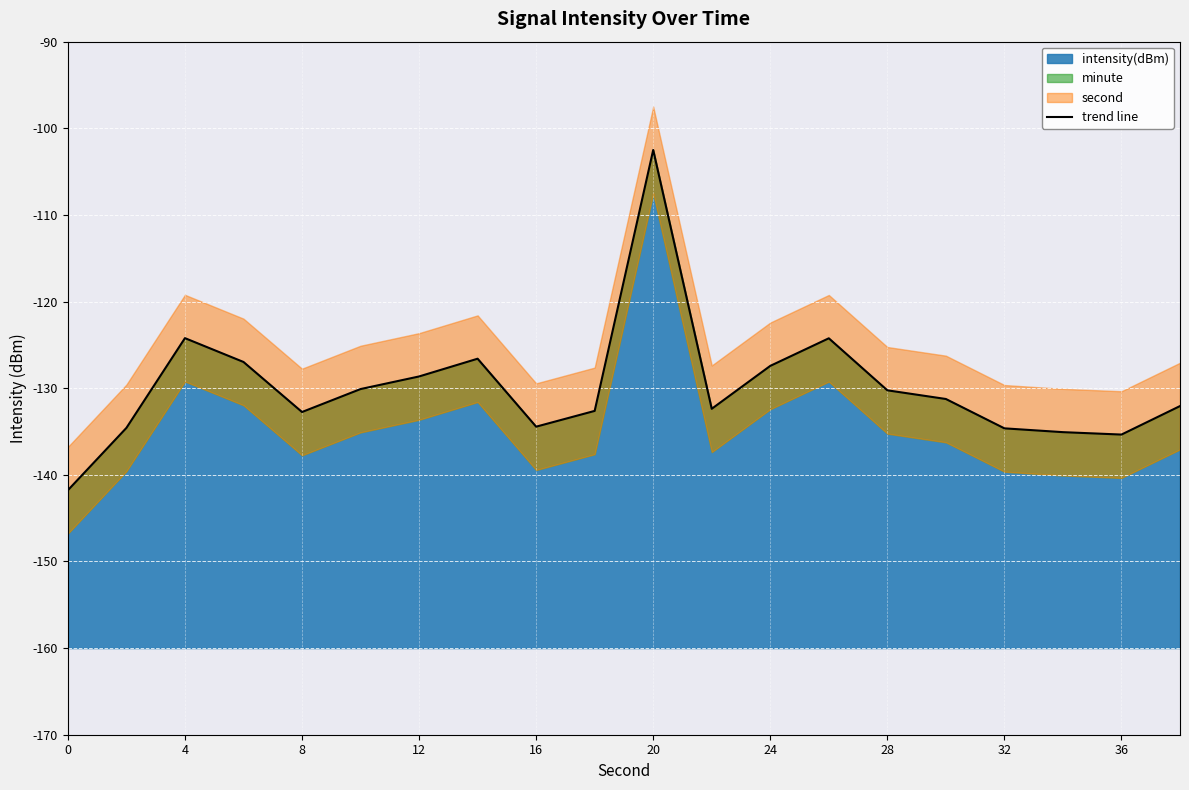

The intensity(dBm) series shows -61.3 at 32. True or false?

False